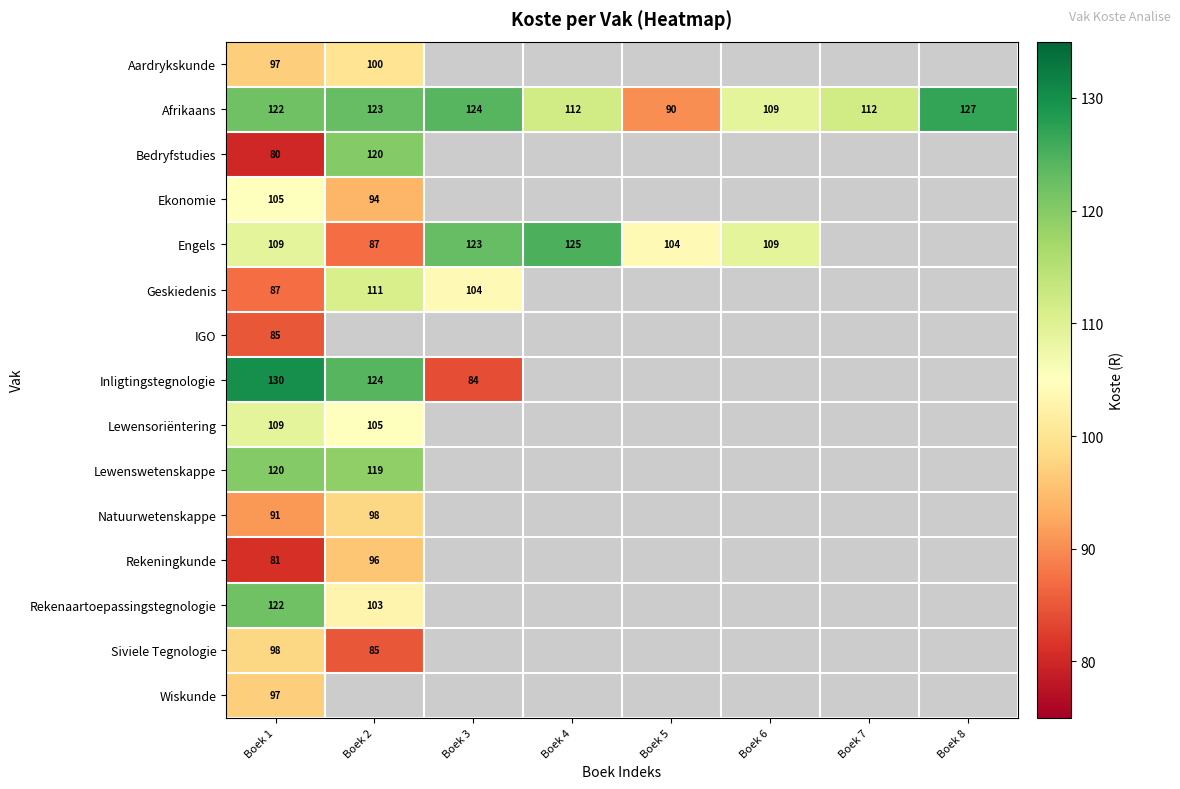

What is the difference between the highest and lowest values at Boek 1?

50